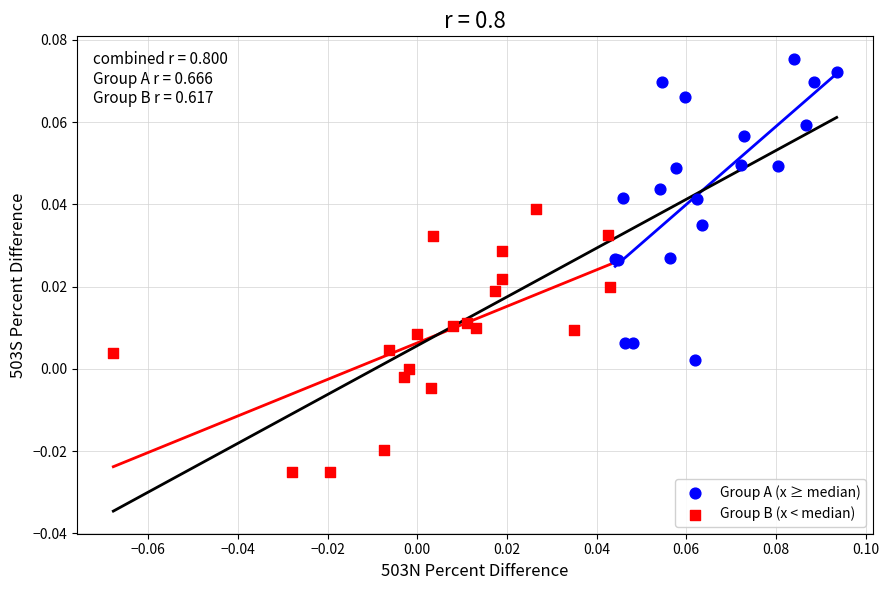

Which series reaches the maximum Y coordinate?

Group A (x ≥ median)